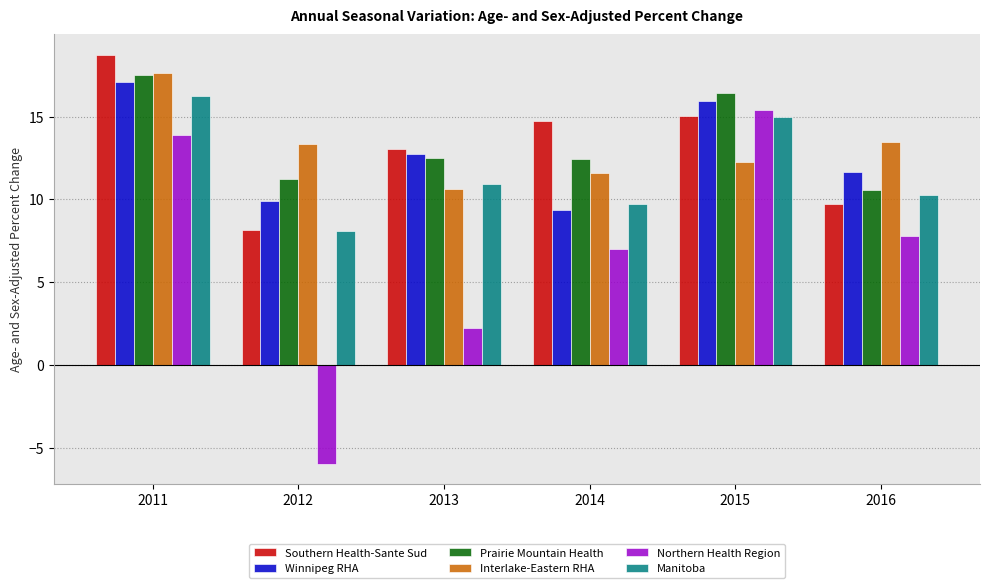

At which label is Northern Health Region closest to 4?

2013